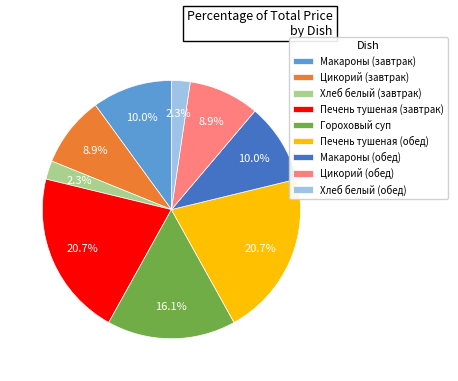

True or false: Цикорий (обед) accounts for 21% of the total.

False